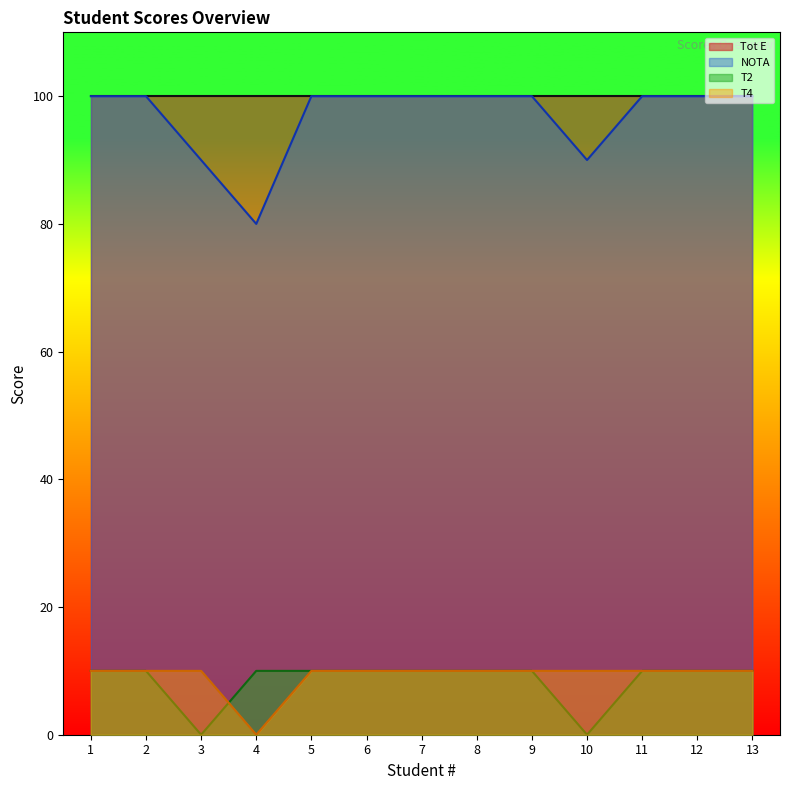

What is the total value across all series at 5?

220